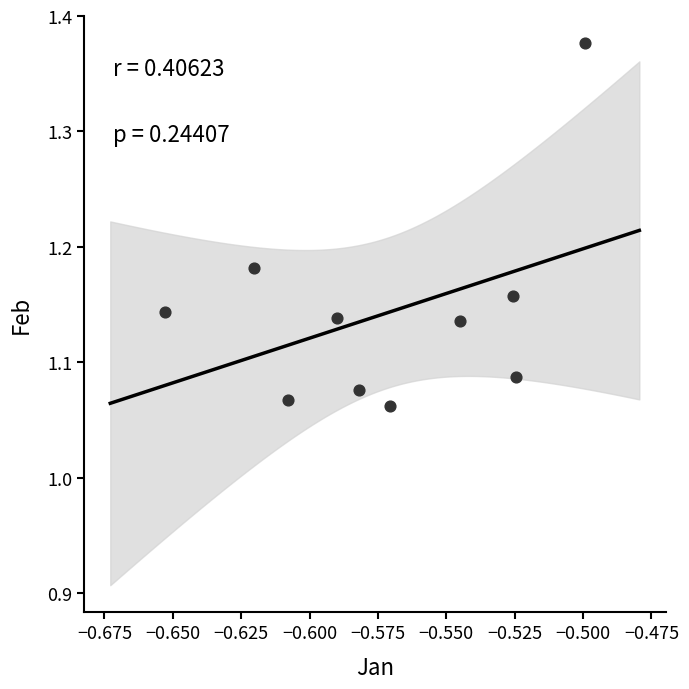

What is the average X value?

-0.6